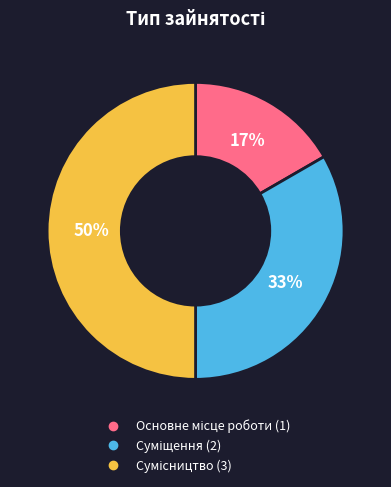

To the nearest percent, what is the difference between the largest and smallest slice percentages?

33%